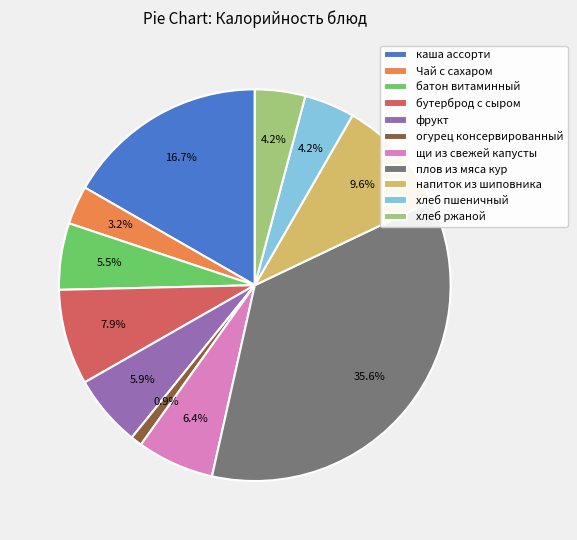

Does каша ассорти account for over 50% of the chart?

No